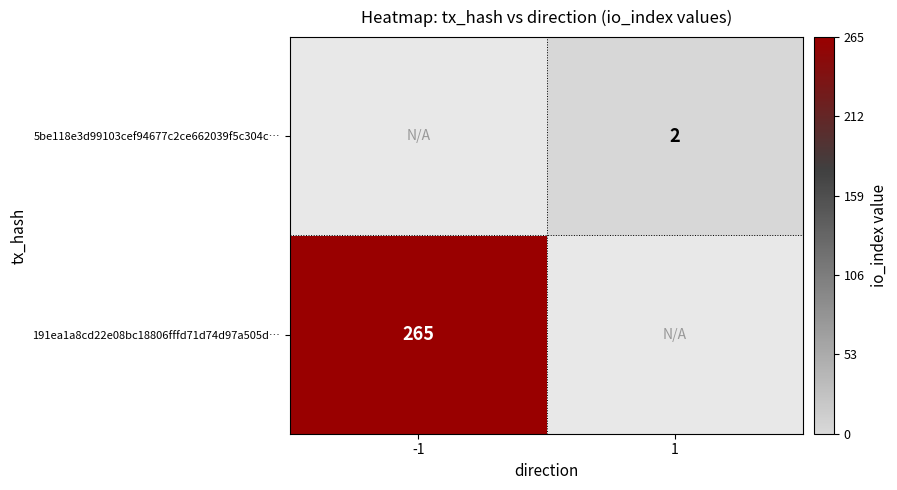

The value of 5be118e3d99103cef94677c2ce662039f5c304c… at 1 is 2. True or false?

True